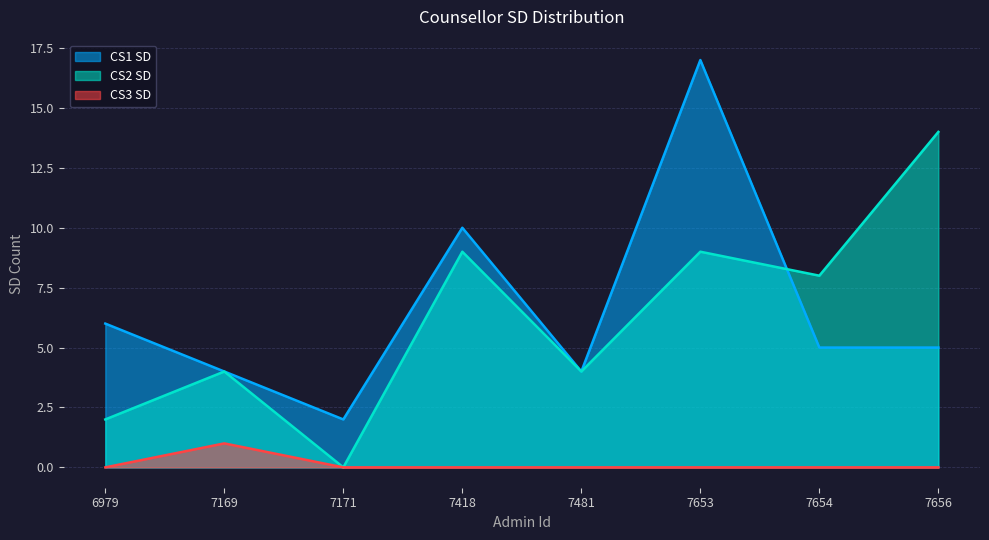

How many lines are shown in the chart?

3